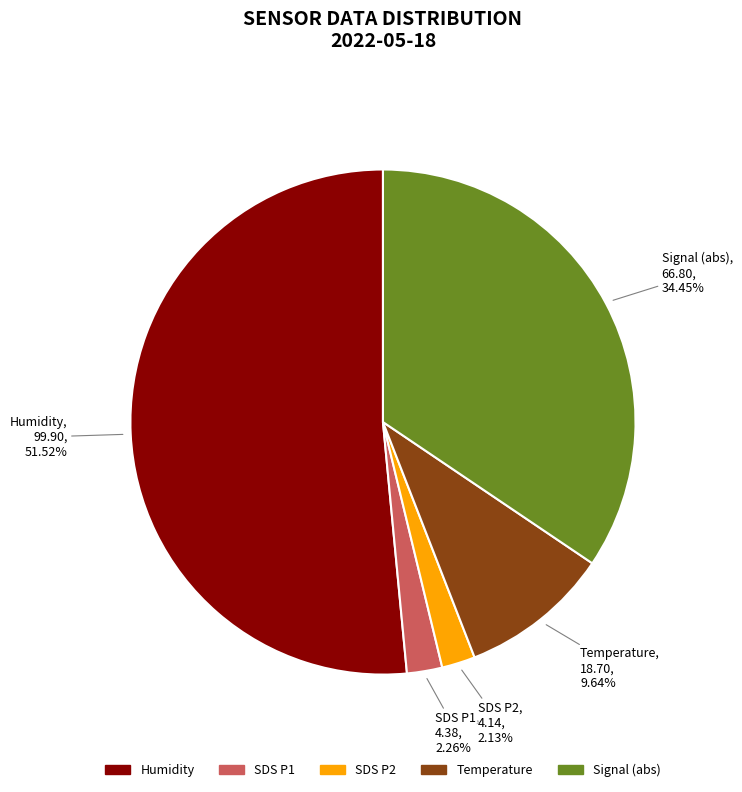

Is the sum of SDS P2 and Signal (abs) greater than half?

No